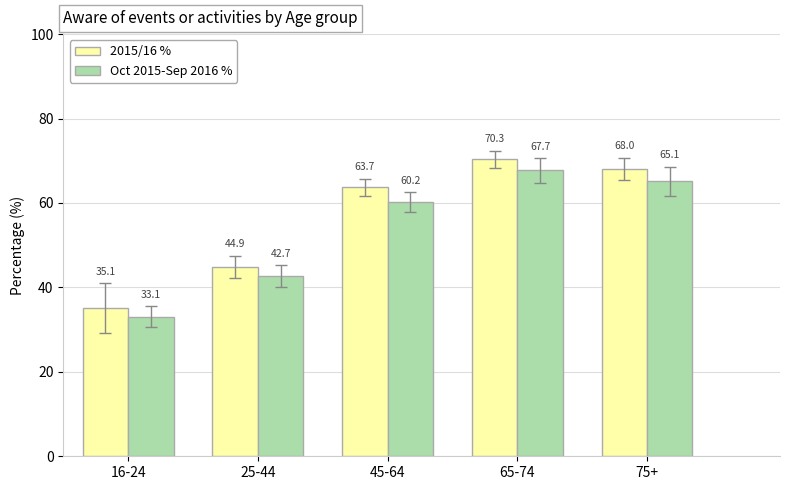

At which label does 2015/16 % reach its minimum?

16-24